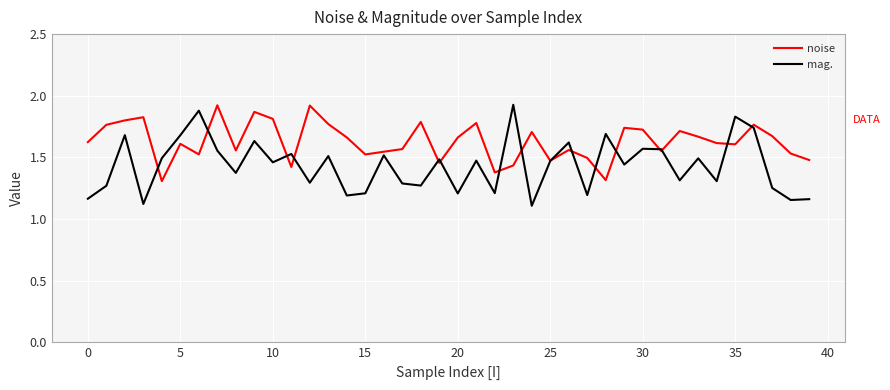

Which series has the widest spread of values?

mag.